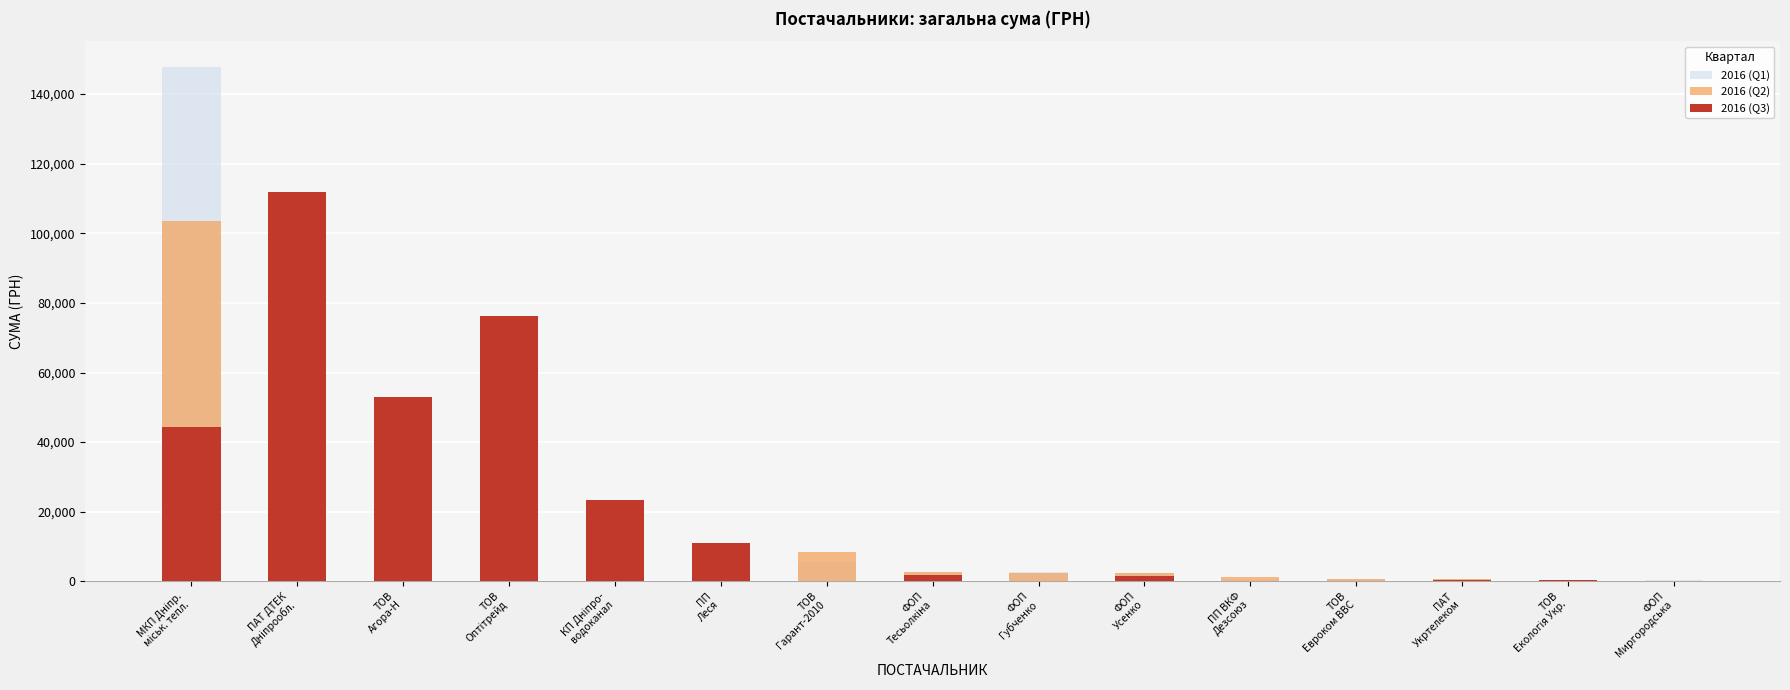

Reading left to right, list all the values displayed in this chart.

2016 (Q1): МКП Дніпр.
міськ. тепл.=147819.3	ПАТ ДТЕК
Дніпрообл.=0.0	ТОВ
Агора-Н=0.0	ТОВ
Оптітрейд=0.0	КП Дніпро-
водоканал=0.0	ПП
Леся=10887.6	ТОВ
Гарант-2010=5523.6	ФОП
Тесьолкіна=2612.2	ФОП
Губченко=2586.4	ФОП
Усенко=2350.1	ПП ВКФ
Дезсоюз=332.1	ТОВ
Евроком ВВС=633.1	ПАТ
Укртелеком=531.7	ТОВ
Екологія Укр.=323.2	ФОП
Миргородська=300.7
2016 (Q2): МКП Дніпр.
міськ. тепл.=103473.5	ПАТ ДТЕК
Дніпрообл.=0.0	ТОВ
Агора-Н=0.0	ТОВ
Оптітрейд=0.0	КП Дніпро-
водоканал=0.0	ПП
Леся=9332.2	ТОВ
Гарант-2010=8285.4	ФОП
Тесьолкіна=2612.2	ФОП
Губченко=2387.4	ФОП
Усенко=2350.1	ПП ВКФ
Дезсоюз=1328.6	ТОВ
Евроком ВВС=633.1	ПАТ
Укртелеком=531.7	ТОВ
Екологія Укр.=323.2	ФОП
Миргородська=187.2
2016 (Q3): МКП Дніпр.
міськ. тепл.=44345.8	ПАТ ДТЕК
Дніпрообл.=111990.4	ТОВ
Агора-Н=53028.9	ТОВ
Оптітрейд=76183.2	КП Дніпро-
водоканал=23228.0	ПП
Леся=10887.6	ТОВ
Гарант-2010=0.0	ФОП
Тесьолкіна=1835.6	ФОП
Губченко=0.0	ФОП
Усенко=1651.4	ПП ВКФ
Дезсоюз=0.0	ТОВ
Евроком ВВС=0.0	ПАТ
Укртелеком=373.6	ТОВ
Екологія Укр.=251.4	ФОП
Миргородська=79.4